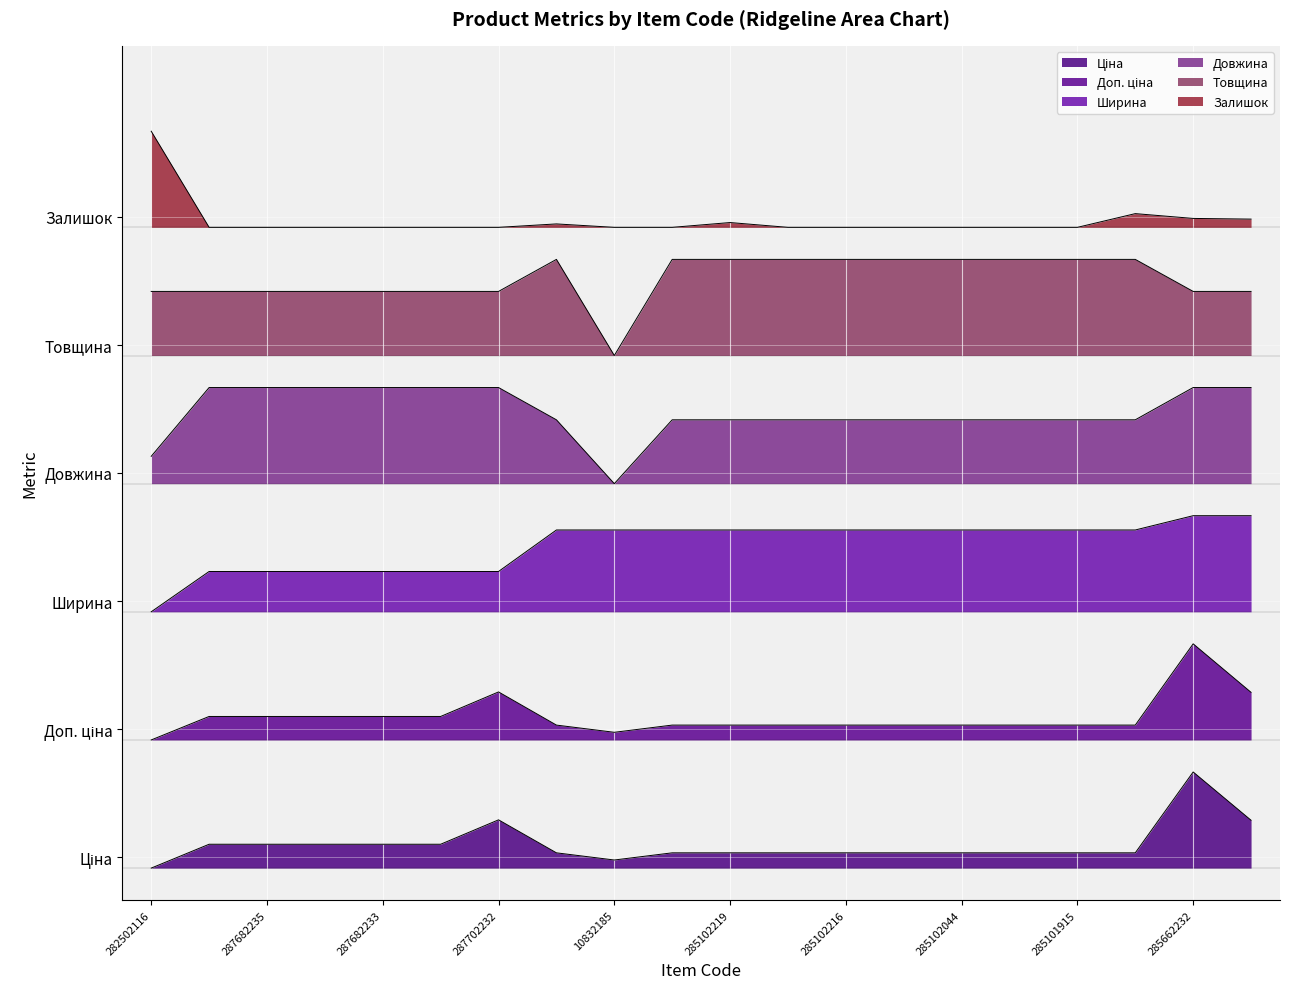

Which category has the highest value across all series?

282502116